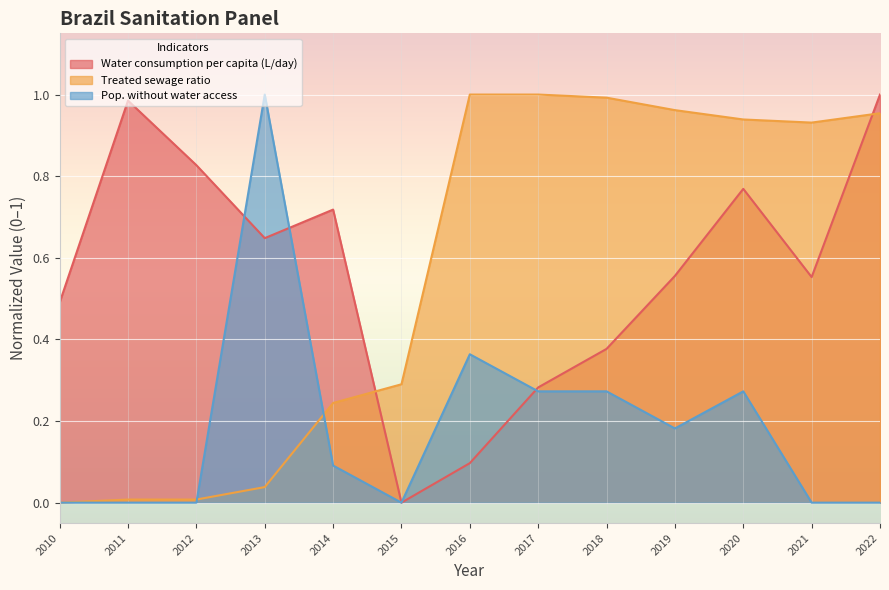

Between 2014 and 2022, which series saw the biggest shift?

Treated sewage ratio